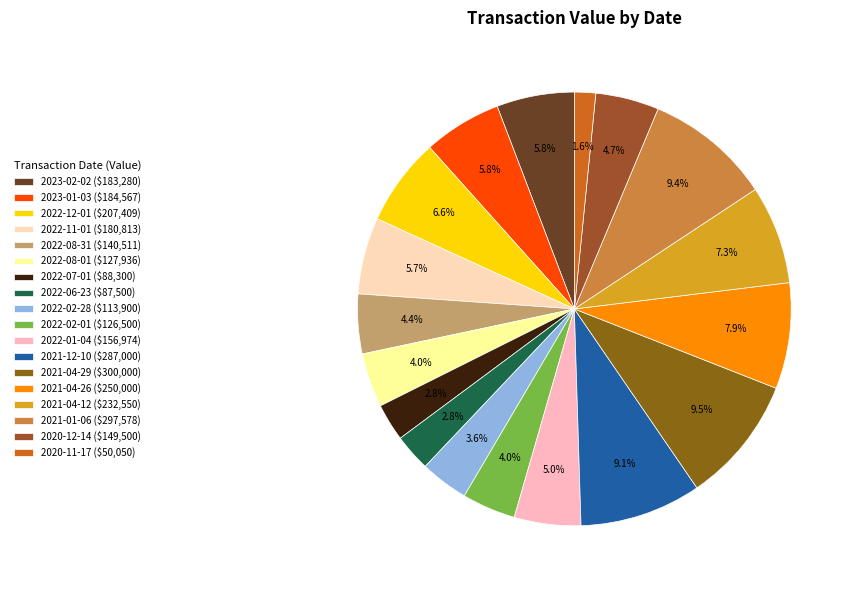

Count the number of slices in the pie.

18